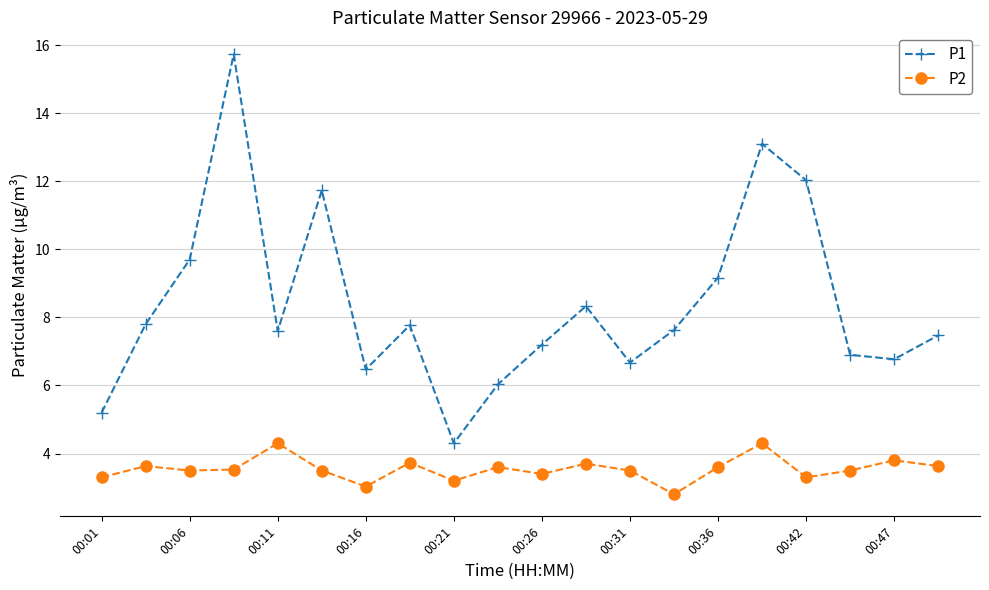

True or false: P1 and P2 intersect in this chart.

False